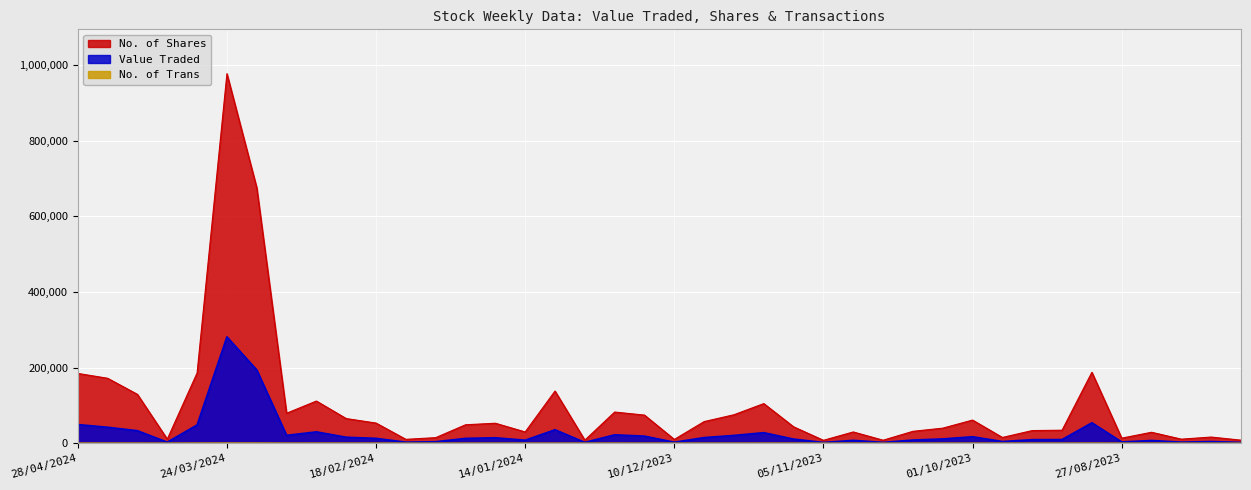

Which series changed the most between 31/03/2024 and 24/03/2024?

No. of Shares